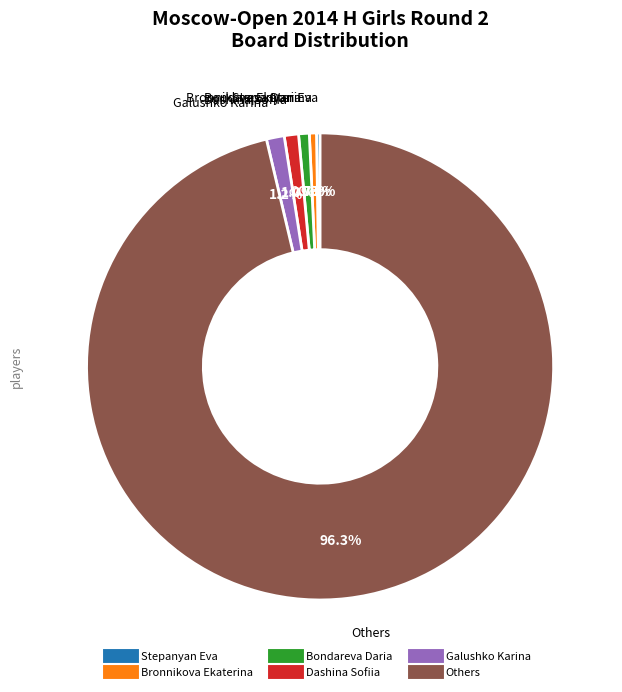

Is there a majority slice in this chart?

Yes